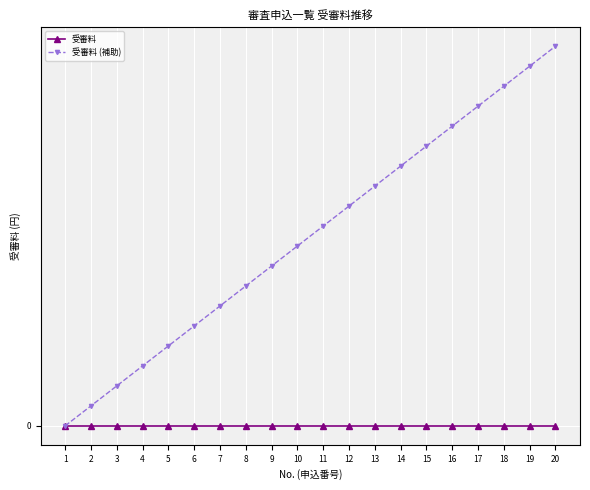

Reading left to right, extract all data points from this chart.

受審料: 0.0	0.0	0.0	0.0	0.0	0.0	0.0	0.0	0.0	0.0	0.0	0.0	0.0	0.0	0.0	0.0	0.0	0.0	0.0	0.0
受審料 (補助): 0.0	0.1	0.1	0.2	0.2	0.2	0.3	0.4	0.4	0.5	0.5	0.6	0.6	0.7	0.7	0.8	0.8	0.9	0.9	1.0